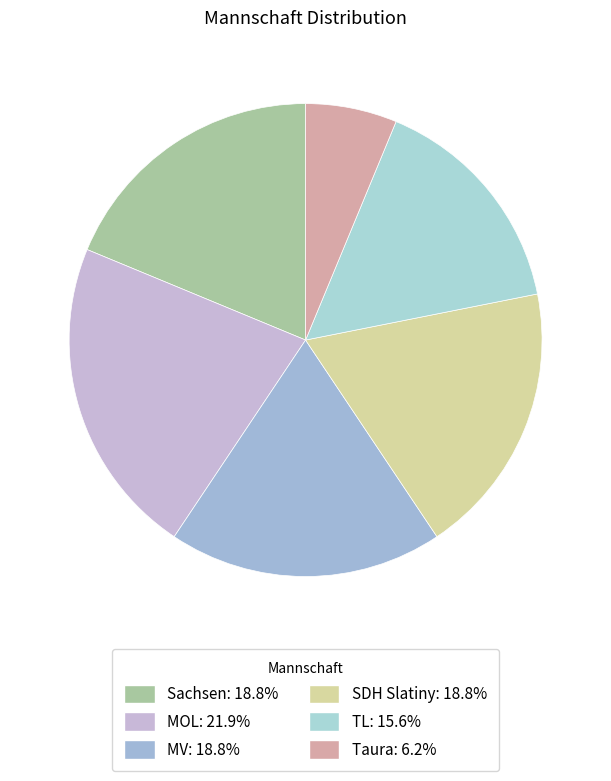

Is there a majority slice in this chart?

No